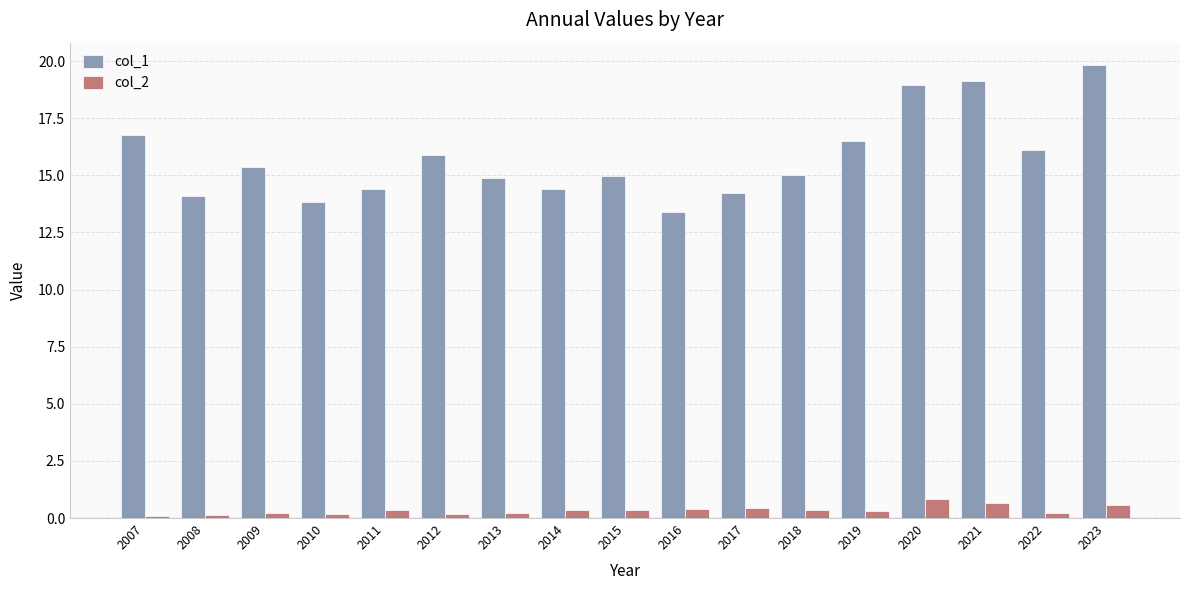

Which series has the widest spread of values?

col_1